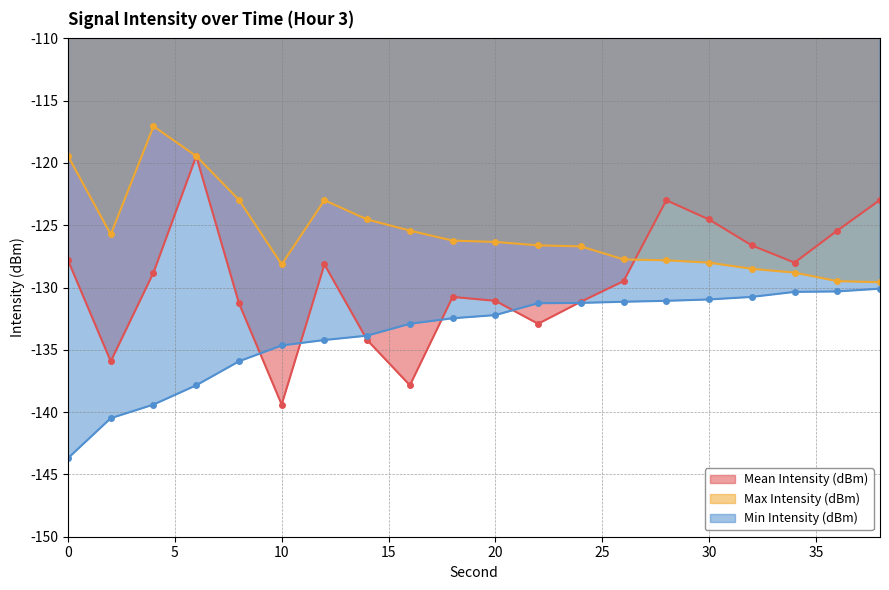

True or false: Max Intensity (dBm) has a value of -117.1 at 4.

True